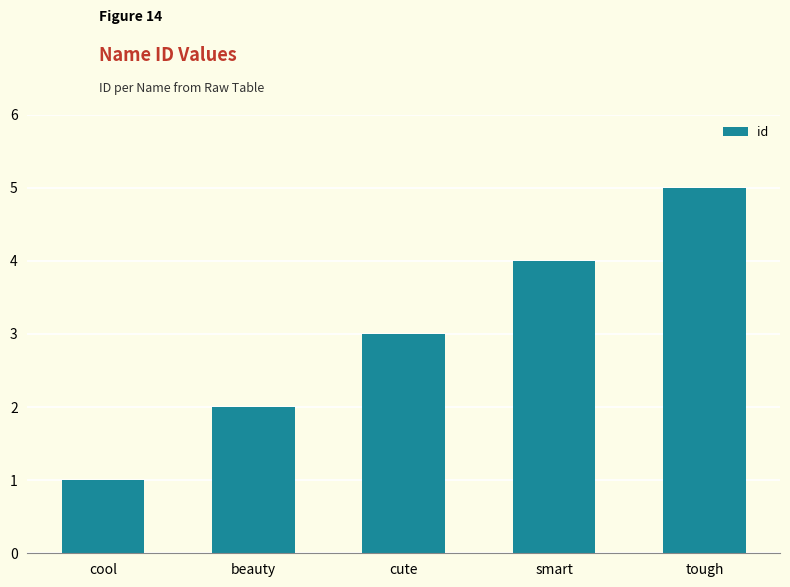

What is the minimum value shown in the chart?

1